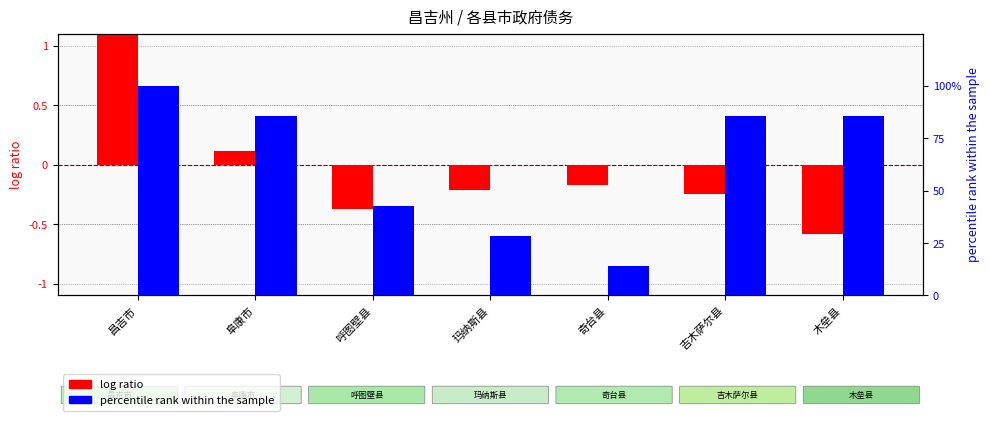

Which series has the largest total across all categories?

percentile rank within the sample